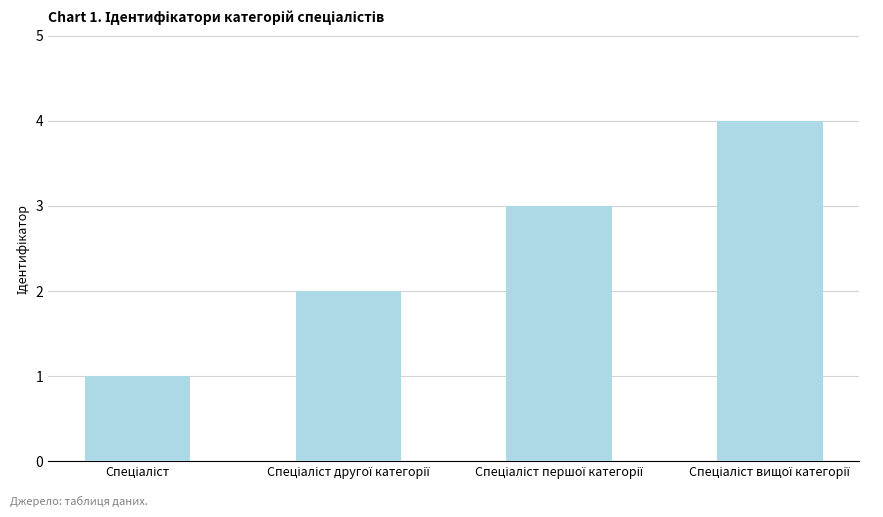

How many bars are there in total?

4